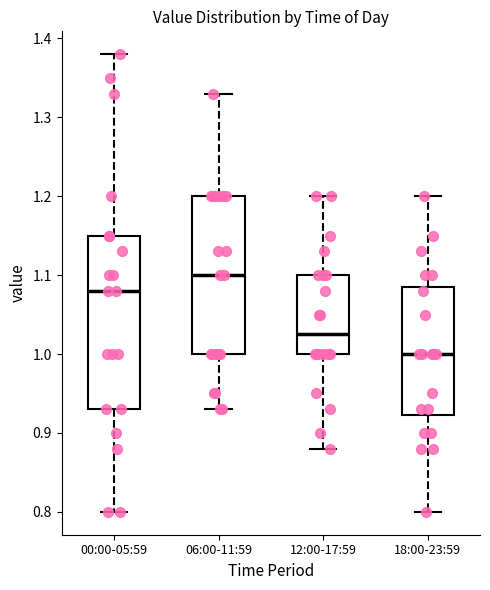

Where is the upper edge of the box for 00:00-05:59 on the y-axis? The values are not printed on the chart, so give them approximately, as read against the axis.

1.15